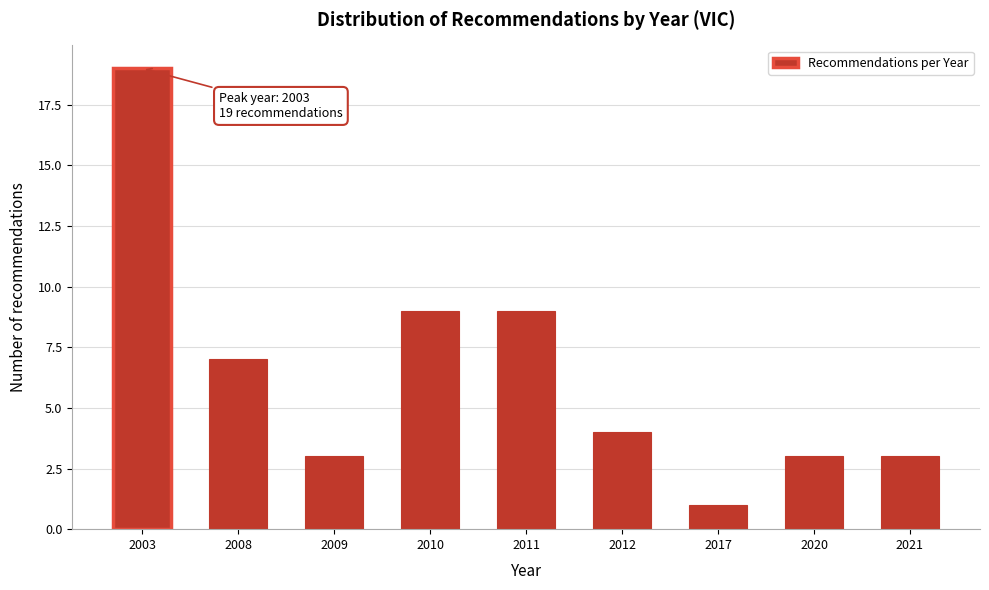

Reading right to left, extract all data points from this chart.

2021=3	2020=3	2017=1	2012=4	2011=9	2010=9	2009=3	2008=7	2003=19